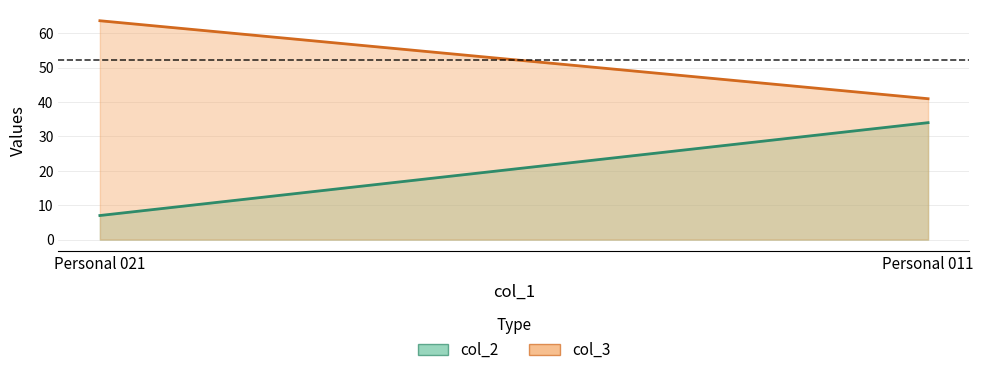

How many values in the col_3 series are below 63?

1